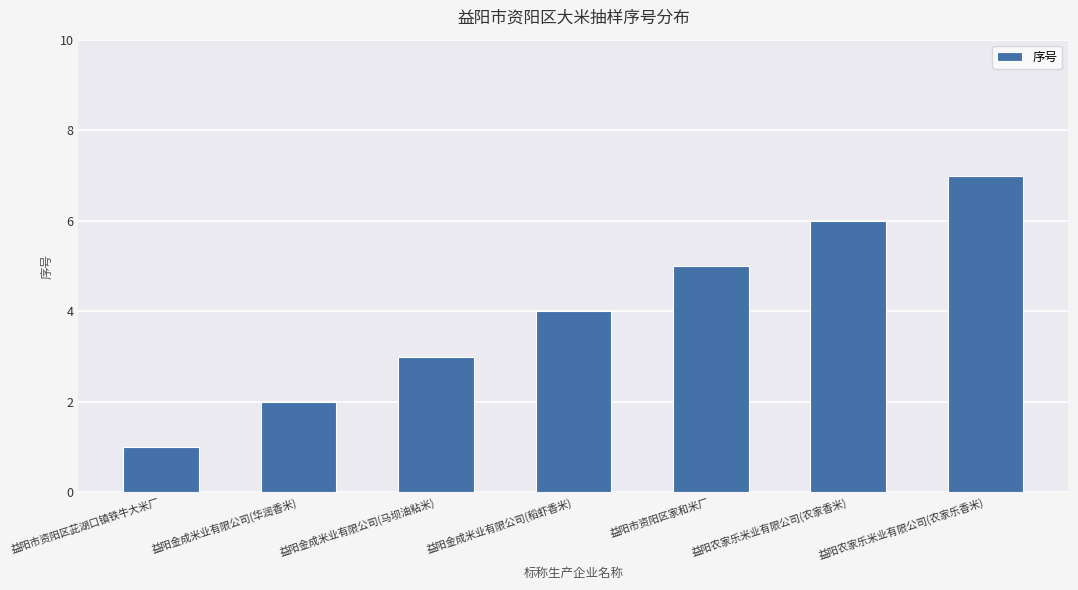

What is the value of the 2nd bar from the left?

2